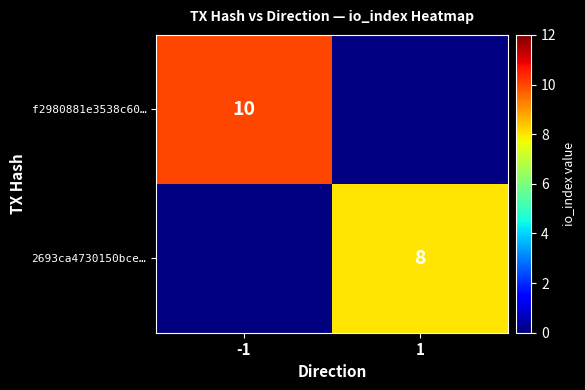

Count the number of data series in this chart.

2